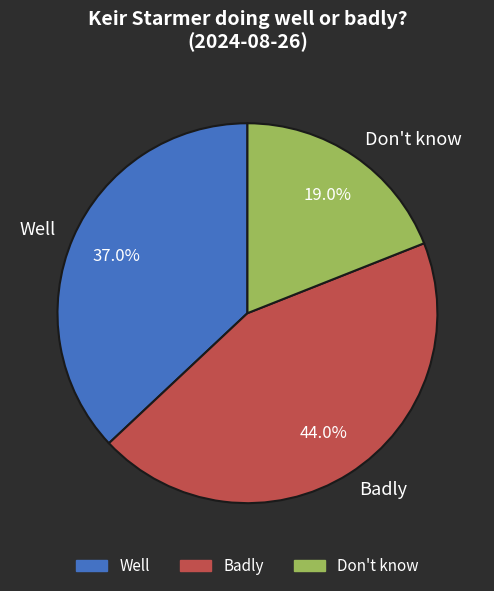

How many segments does this pie chart have?

3